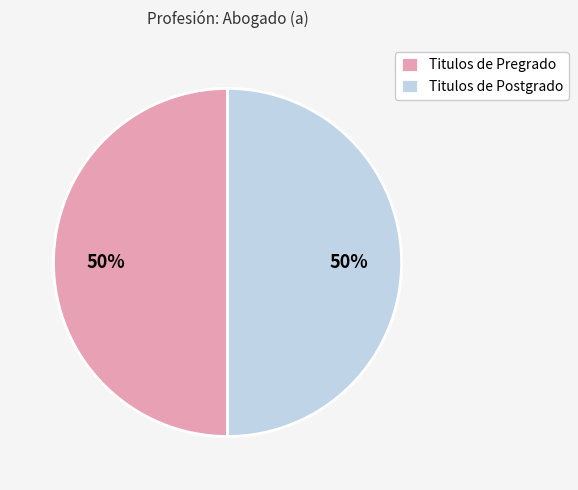

Approximately how many times larger is the value at Titulos de Postgrado compared to Titulos de Pregrado?

1.0